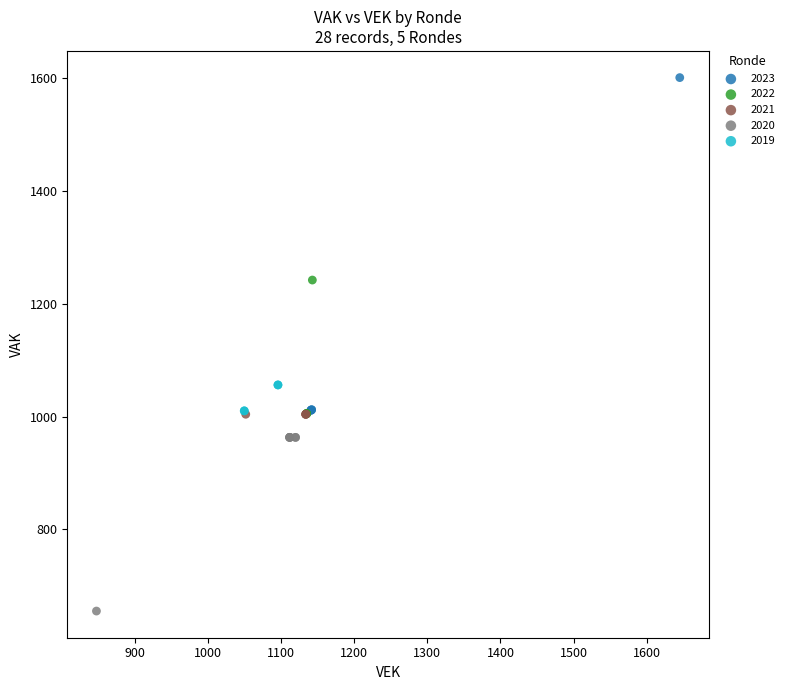

Which series contains the lowest Y value?

2020